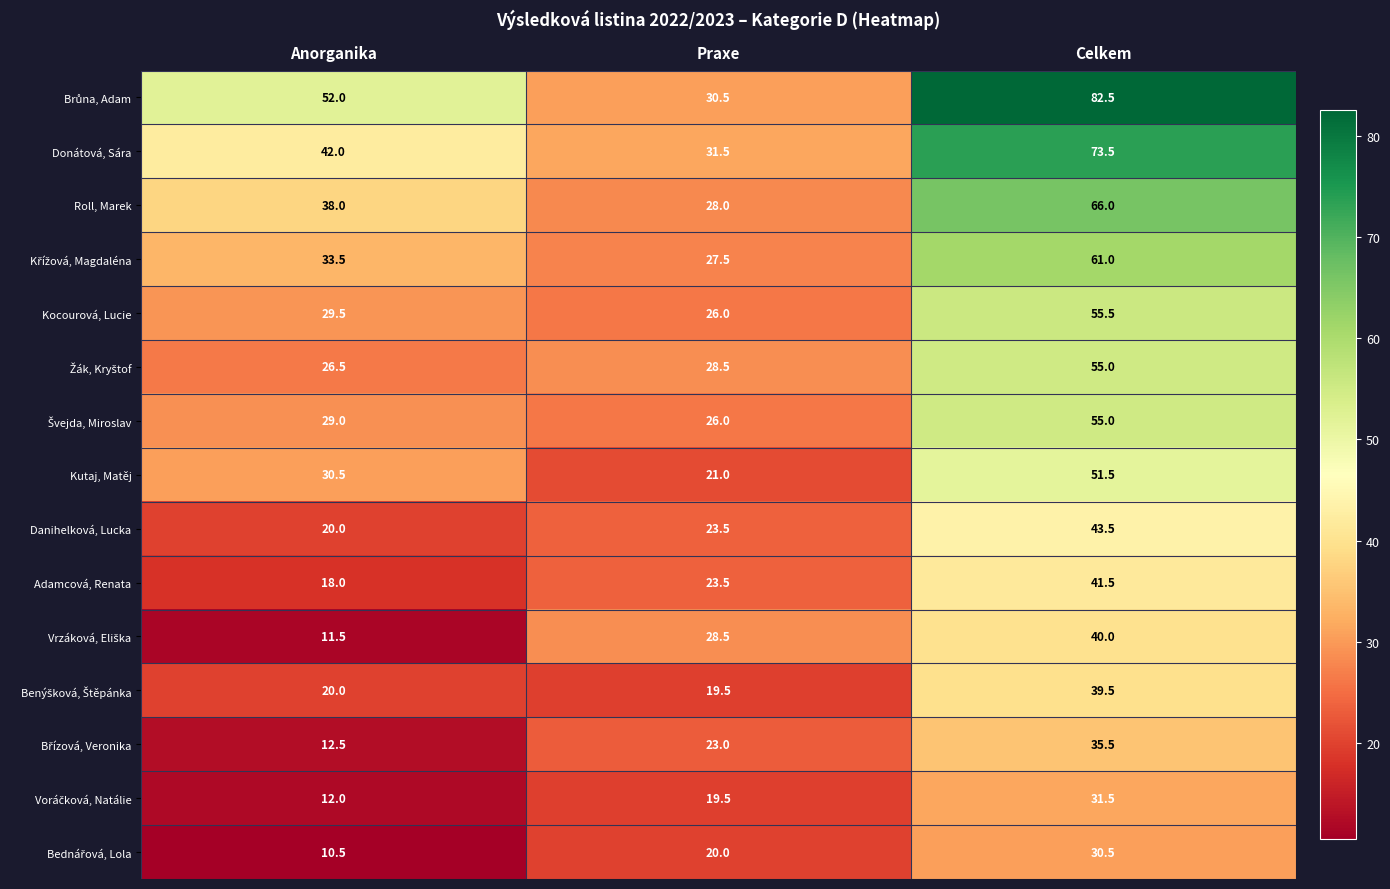

What is the spread (max minus min) of values at Anorganika?

41.5